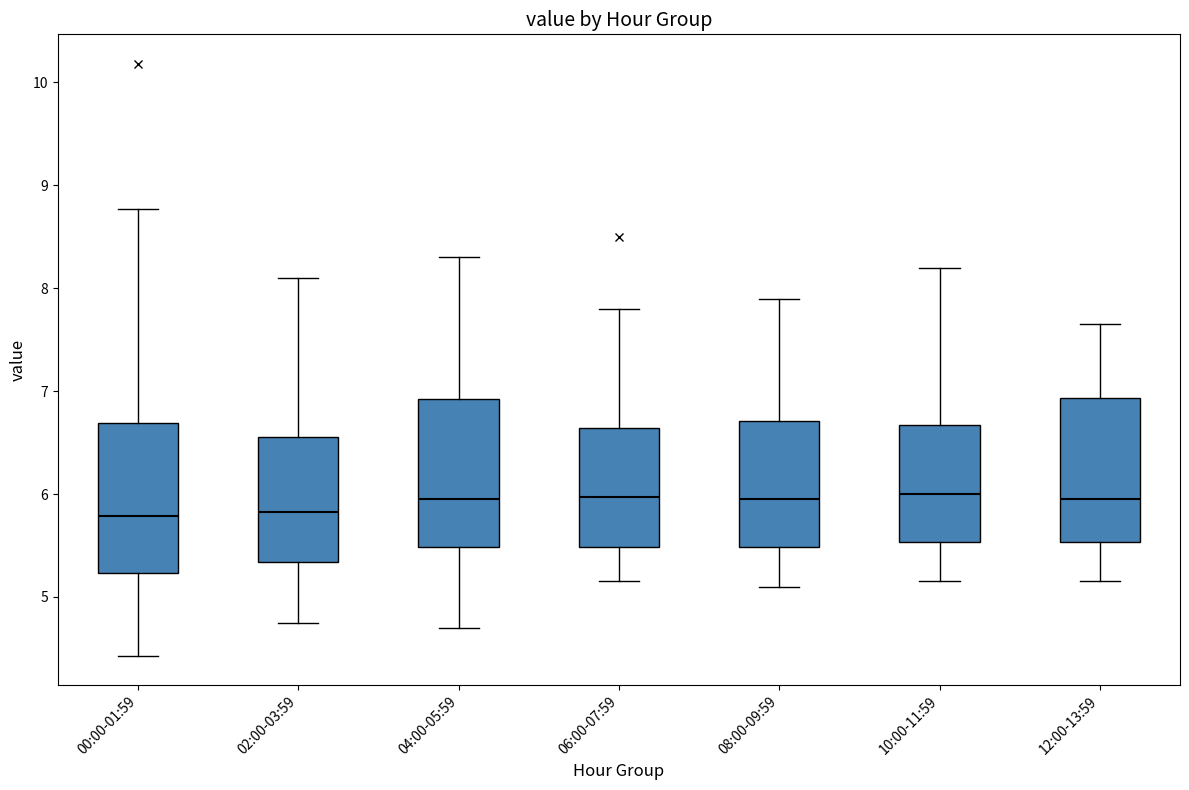

Reading left to right, transcribe this box plot: for each box, give where its median line is, the range the box spans, and where its two whiskers end, as read against the y-axis. The values are not printed on the chart, so give them approximately, as read against the axis.

00:00-01:59: median 5.8, box 5.2 to 6.7, whiskers 4.4 to 8.8
02:00-03:59: median 5.8, box 5.3 to 6.6, whiskers 4.8 to 8.1
04:00-05:59: median 6.0, box 5.5 to 6.9, whiskers 4.7 to 8.3
06:00-07:59: median 6.0, box 5.5 to 6.6, whiskers 5.2 to 7.8
08:00-09:59: median 6.0, box 5.5 to 6.7, whiskers 5.1 to 7.9
10:00-11:59: median 6.0, box 5.5 to 6.7, whiskers 5.2 to 8.2
12:00-13:59: median 6.0, box 5.5 to 6.9, whiskers 5.2 to 7.7